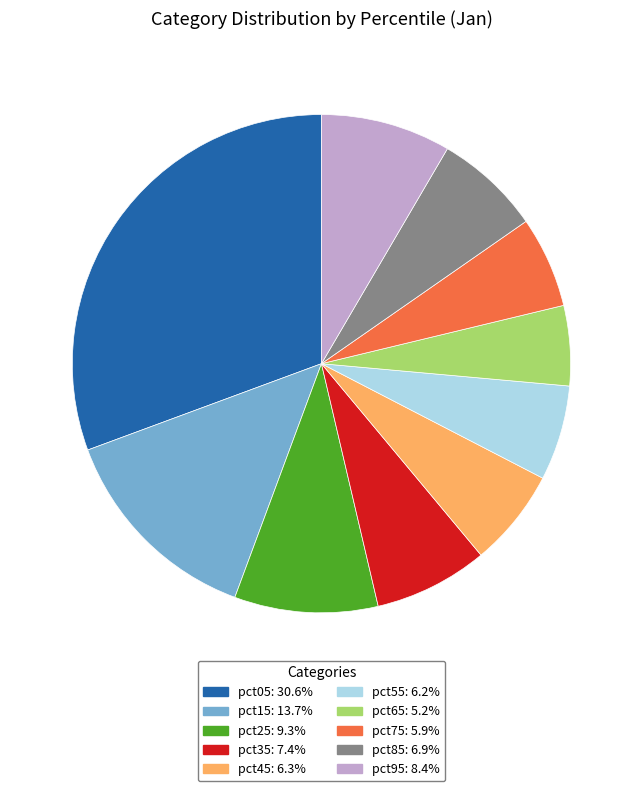

Count the number of slices in the pie.

10